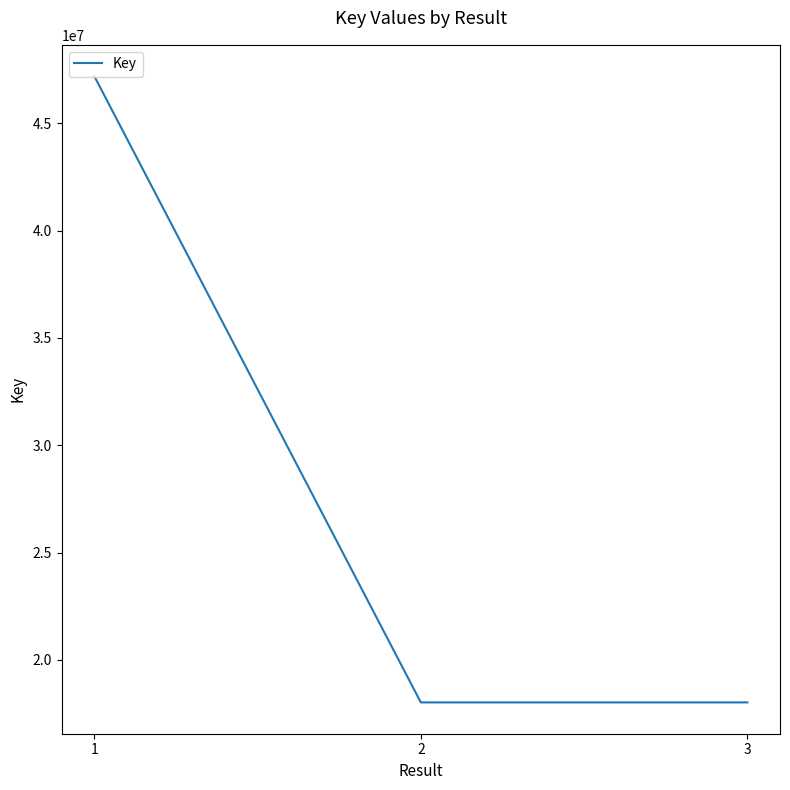

Is it true that the value at 3 is 18018985?

True